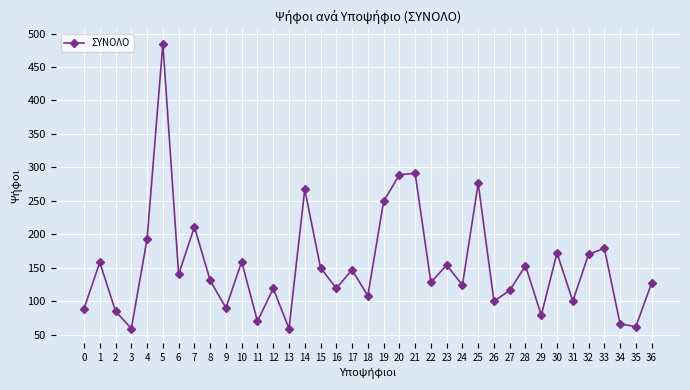

What is the value of the 8th point from the left?

211